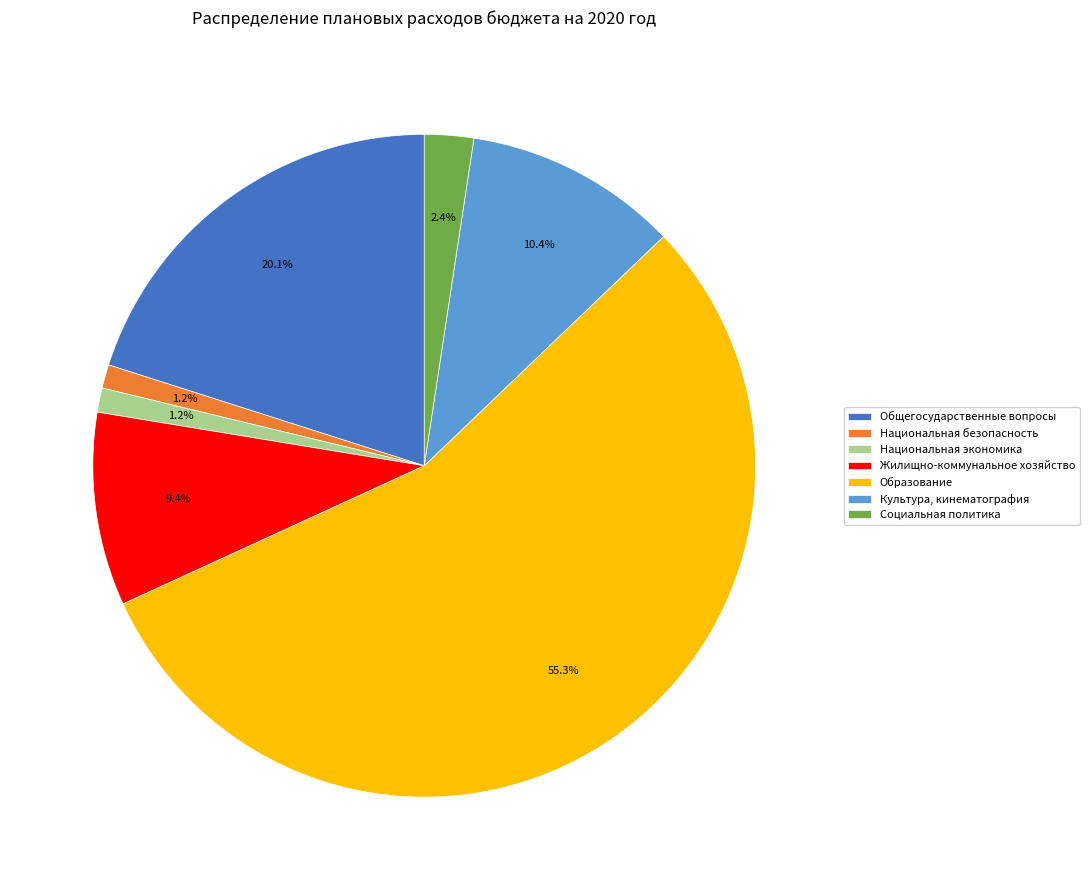

How many slices are in this pie chart?

7